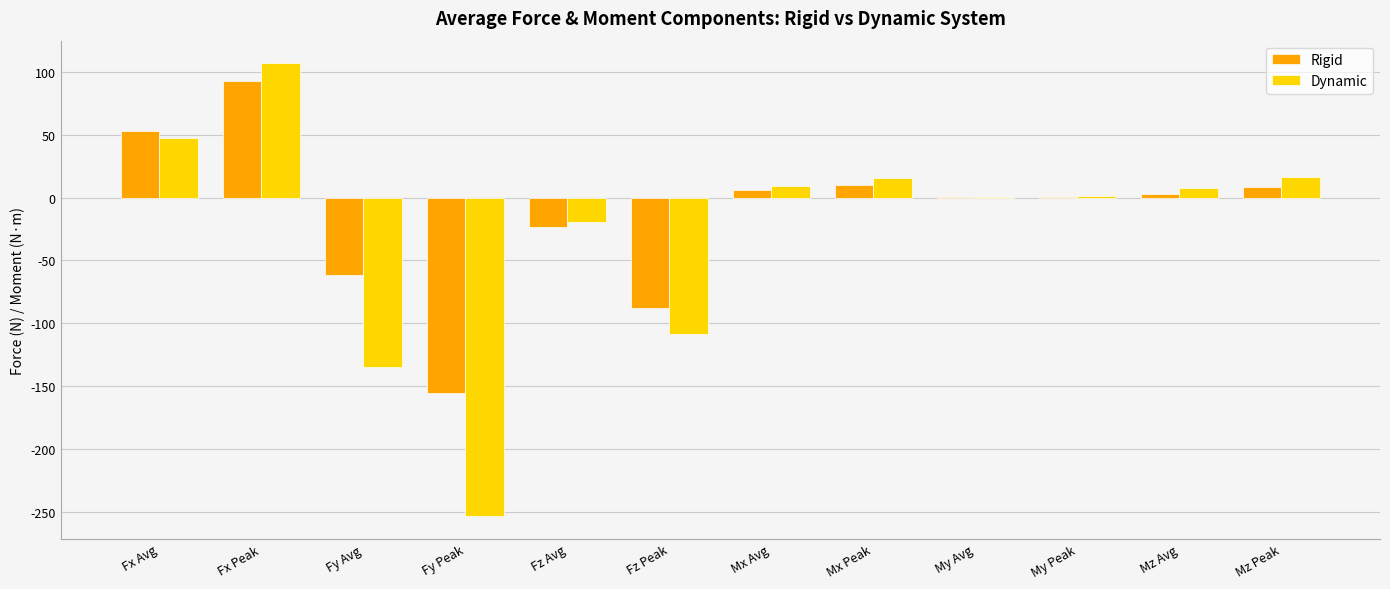

What is the sum of the Dynamic values at Fx Peak and Mx Peak?

122.8